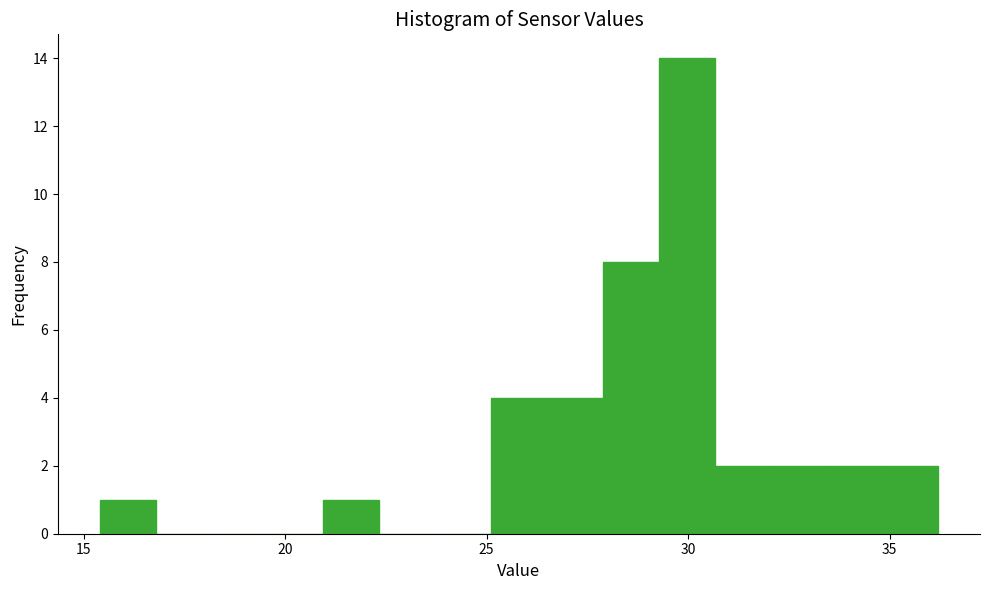

Around what value on the x-axis is the tallest bar? Give the approximate position of its centre, as read against the axis.

30.0